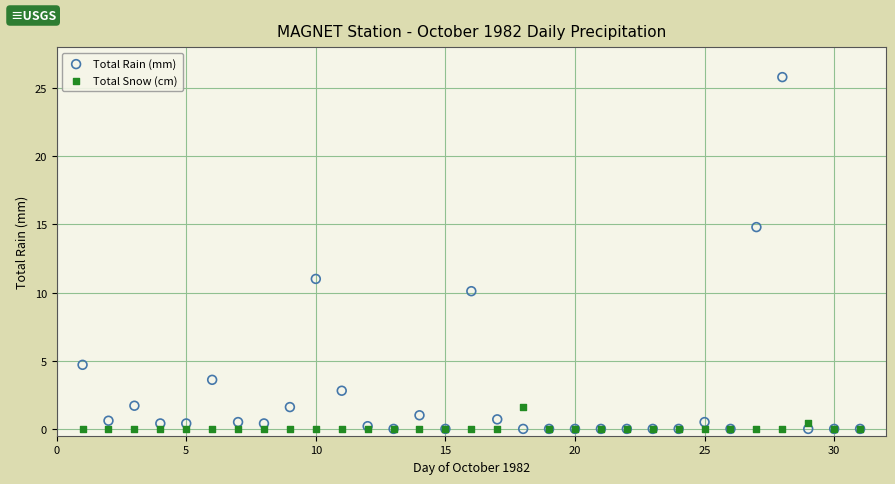

What are all the series names shown in the legend?

Total Rain (mm), Total Snow (cm)